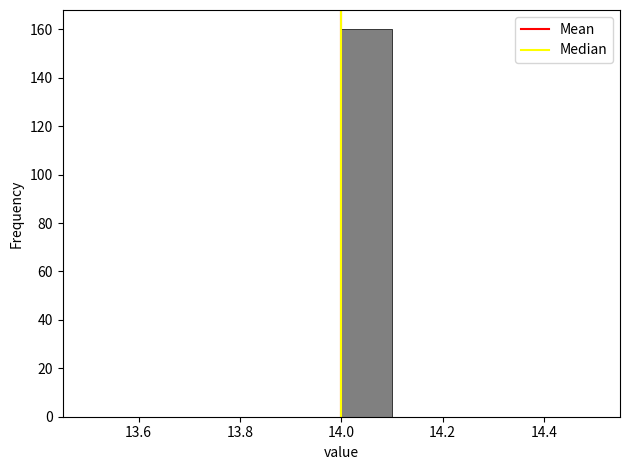

What is the height of the bar covering 14.0 to 14.1 on the x-axis? The values are not printed on the chart, so give them approximately, as read against the axis.

160